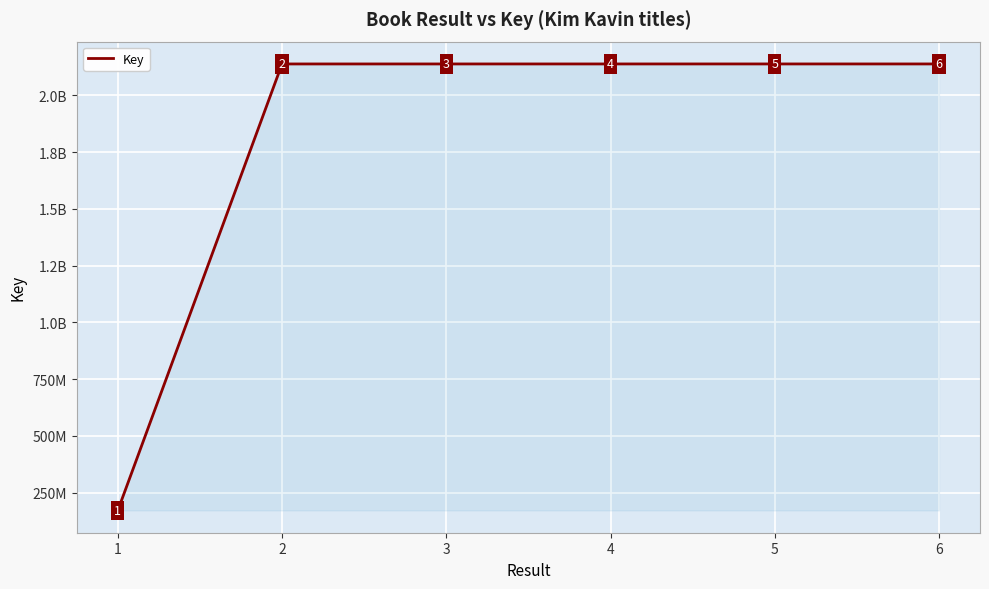

The chart shows a value of 3219794262 at 6. True or false?

False